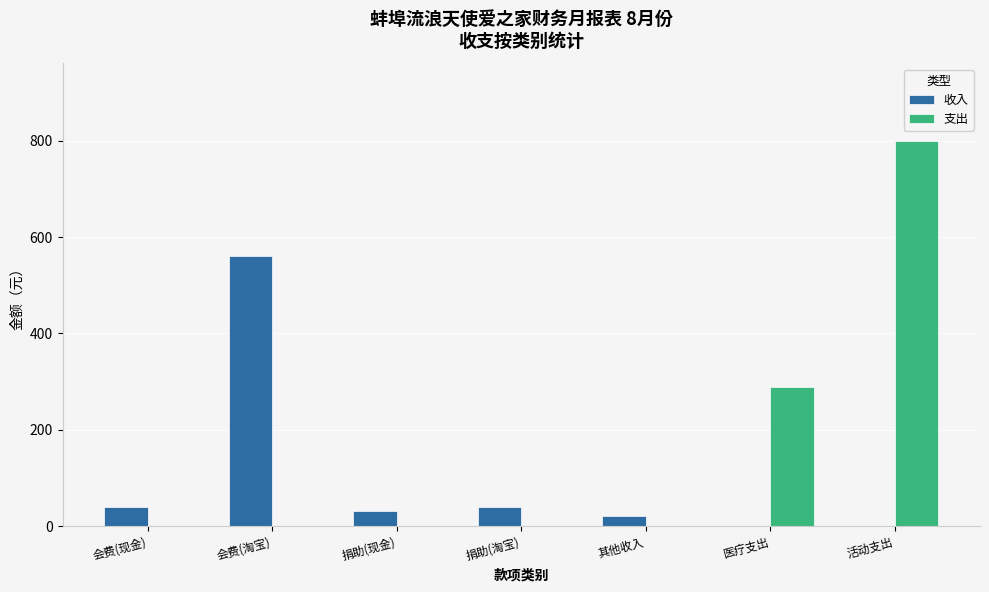

Count the 支出 values in the range 0 to 288.

6